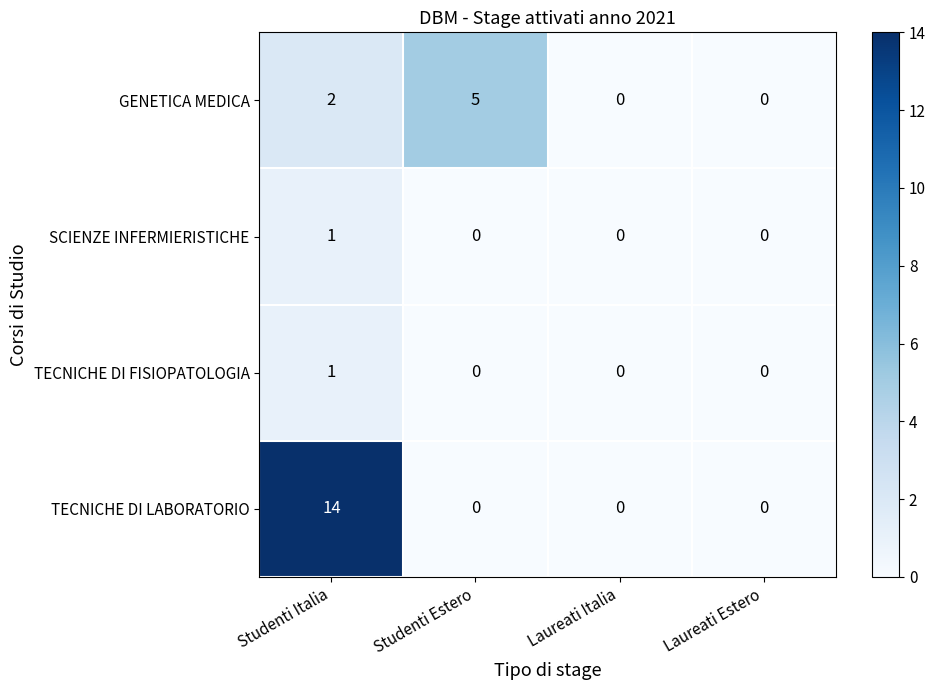

Which series changed the most between Studenti Estero and Laureati Estero?

GENETICA MEDICA